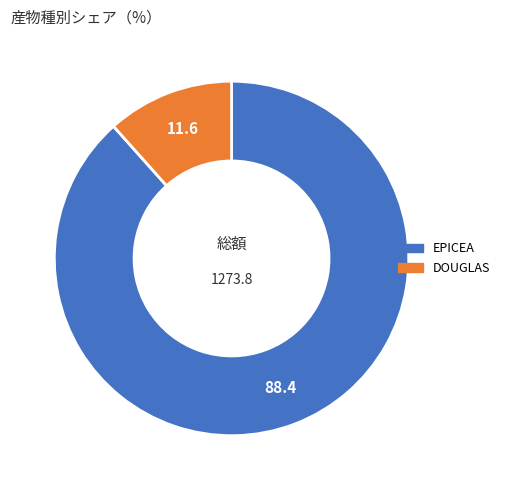

Do DOUGLAS and EPICEA together represent more than half of the pie?

Yes